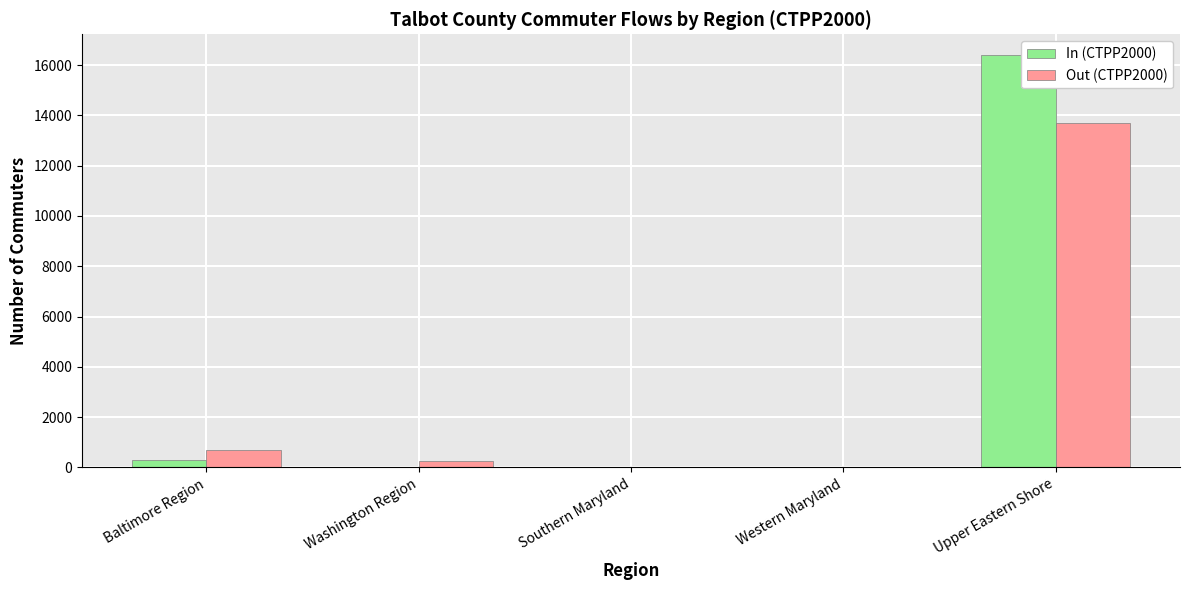

The Out (CTPP2000) series shows 20584 at Upper Eastern Shore. True or false?

False